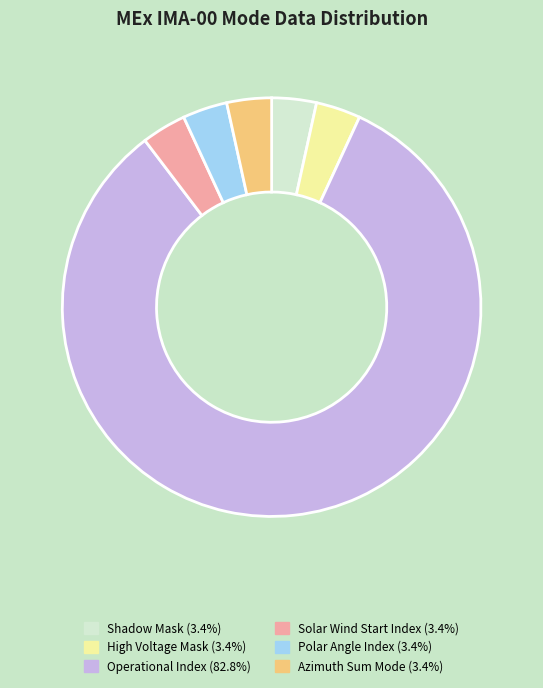

Is there any slice that represents more than half of the pie?

Yes